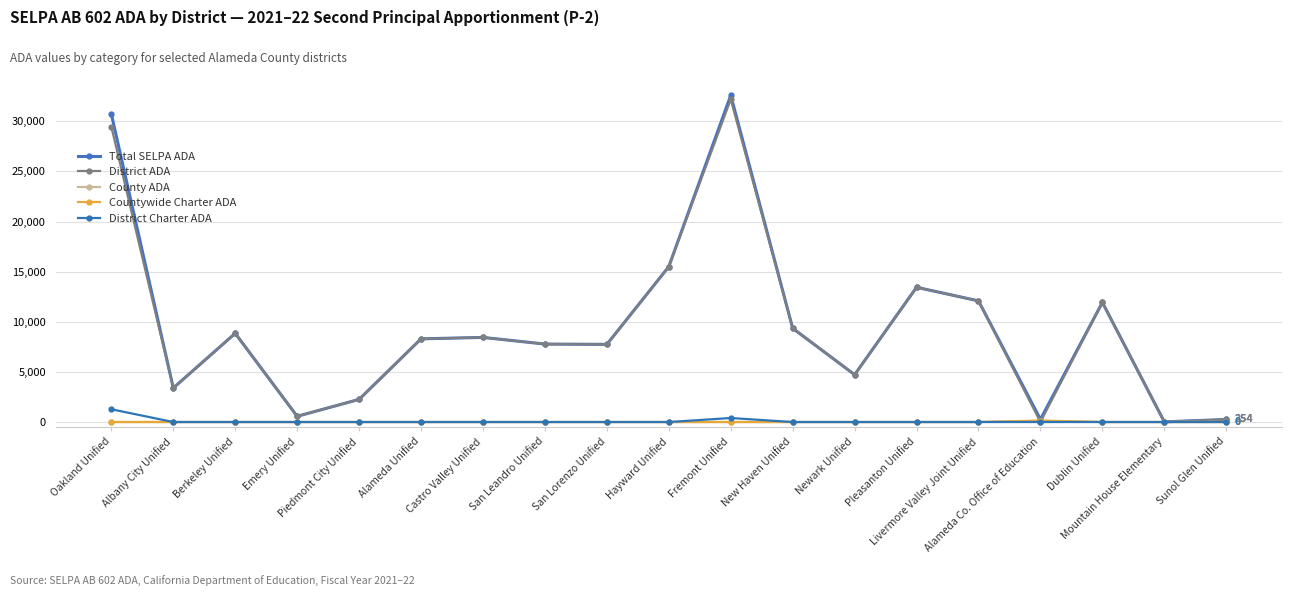

Is this an area chart (filled region under the line)?

No